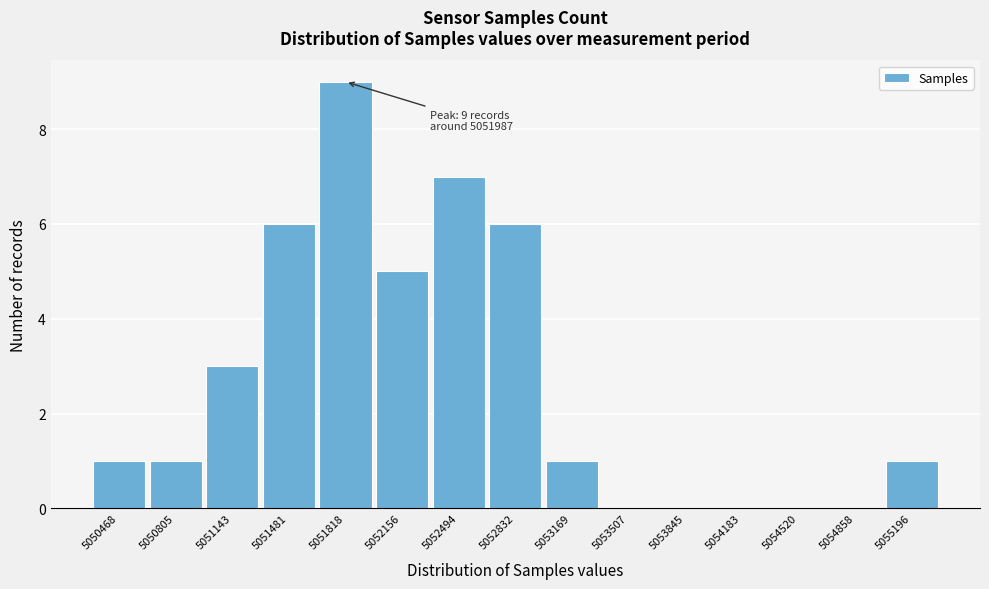

Reading left to right, what are all the values shown in this chart?

5050468=1	5050805=1	5051143=3	5051481=6	5051818=9	5052156=5	5052494=7	5052832=6	5053169=1	5053507=0	5053845=0	5054183=0	5054520=0	5054858=0	5055196=1